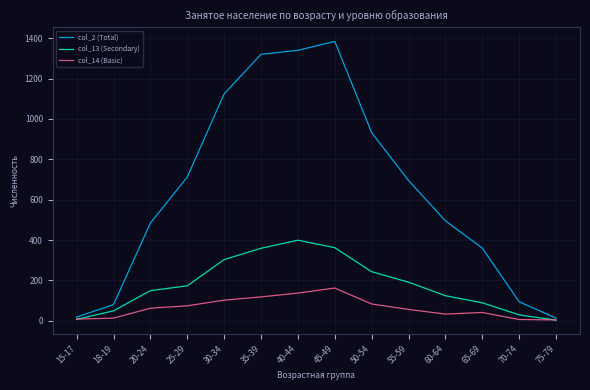

In col_14 (Basic), how many points are higher than both neighbors (excluding endpoints)?

2